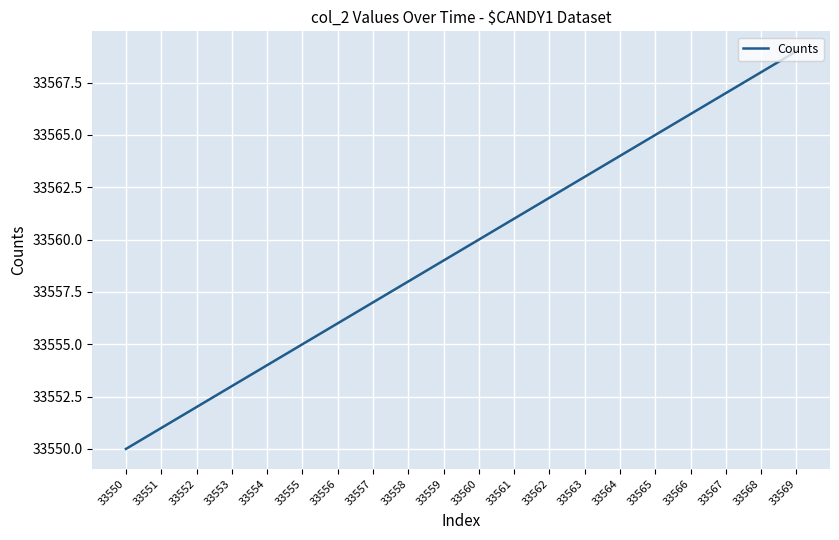

Rank the categories by value from lowest to highest.

33550, 33551, 33552, 33553, 33554, 33555, 33556, 33557, 33558, 33559, 33560, 33561, 33562, 33563, 33564, 33565, 33566, 33567, 33568, 33569